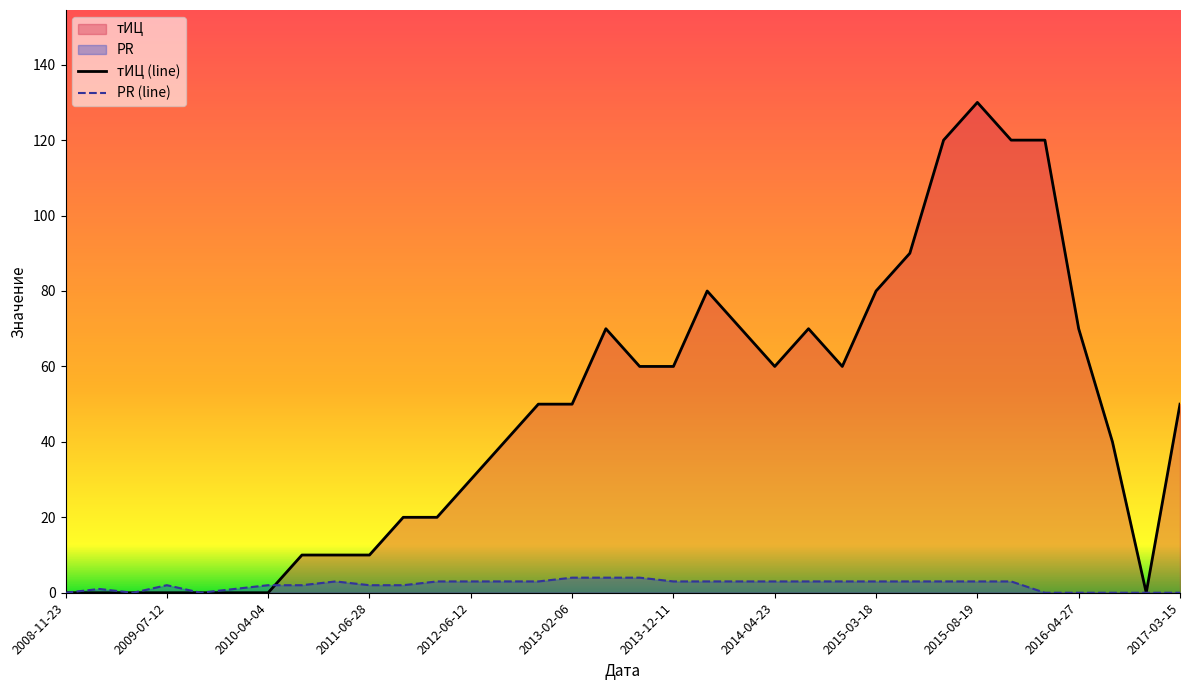

The тИЦ (line) series shows 80 at 2015-03-18. True or false?

True